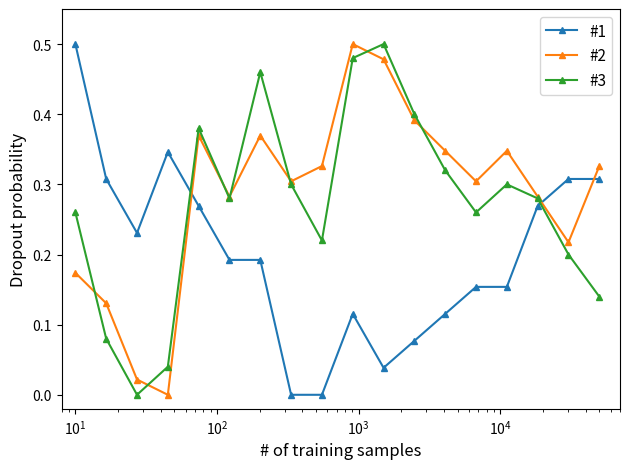

True or false: #2 and #1 intersect in this chart.

True